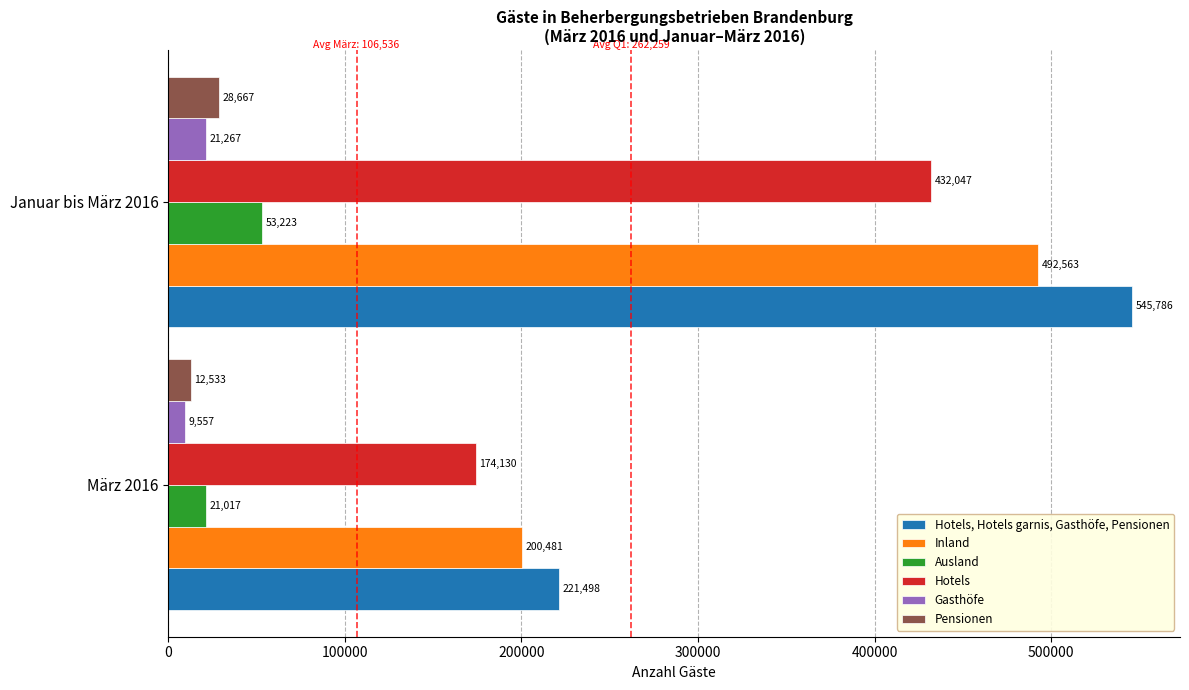

What is the sum of all Hotels values?

606177